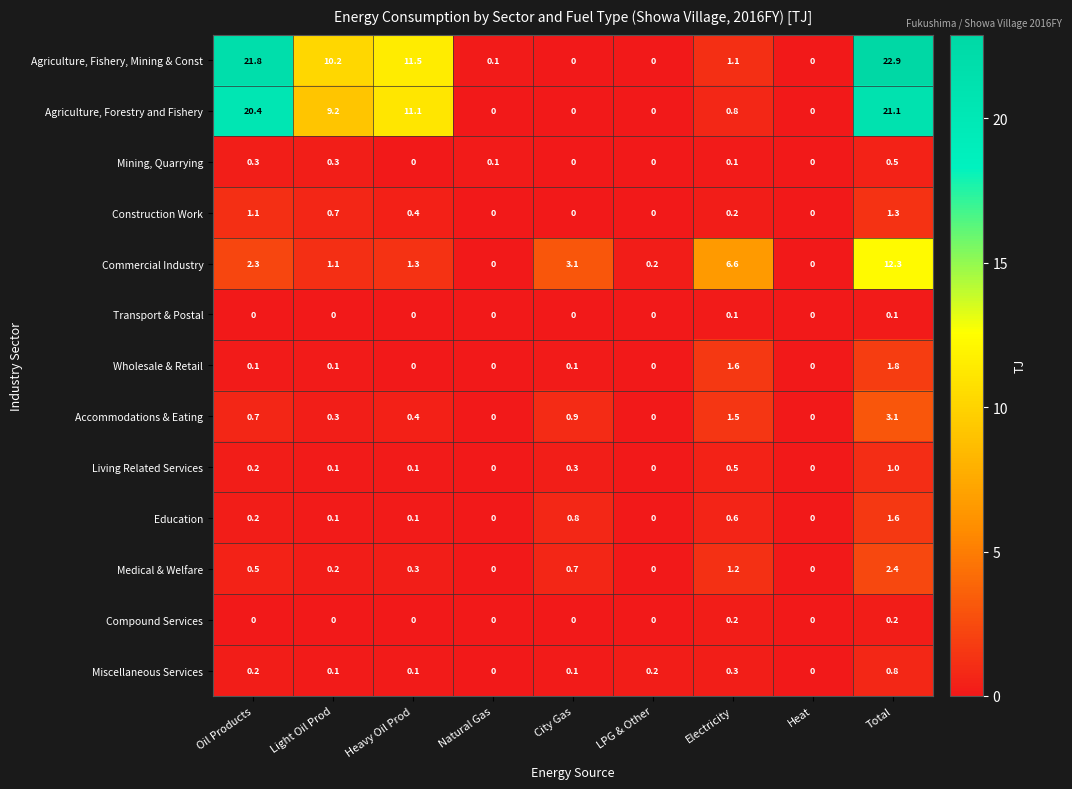

Which series has the largest total across all categories?

Agriculture, Fishery, Mining & Const